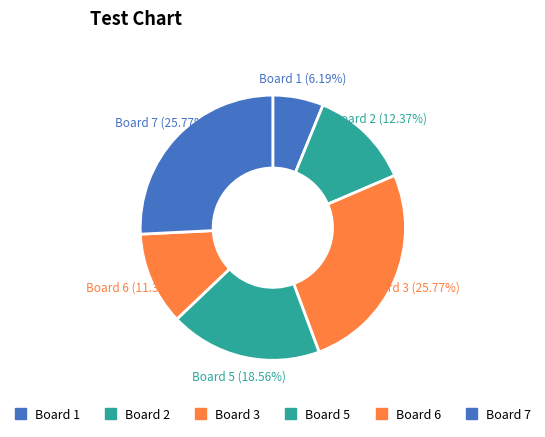

How many segments does this pie chart have?

6